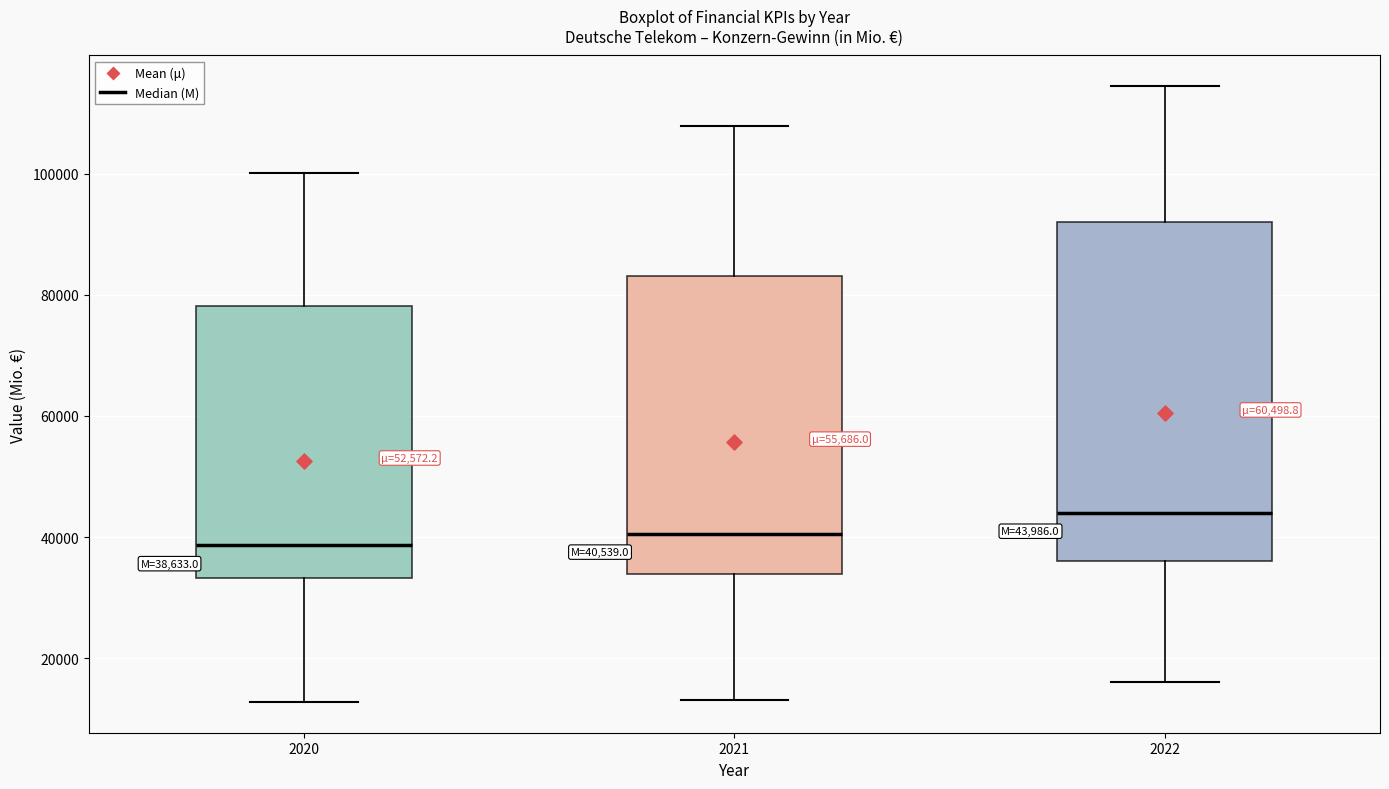

Which box is the tallest, from its lower edge to its upper edge?

2022